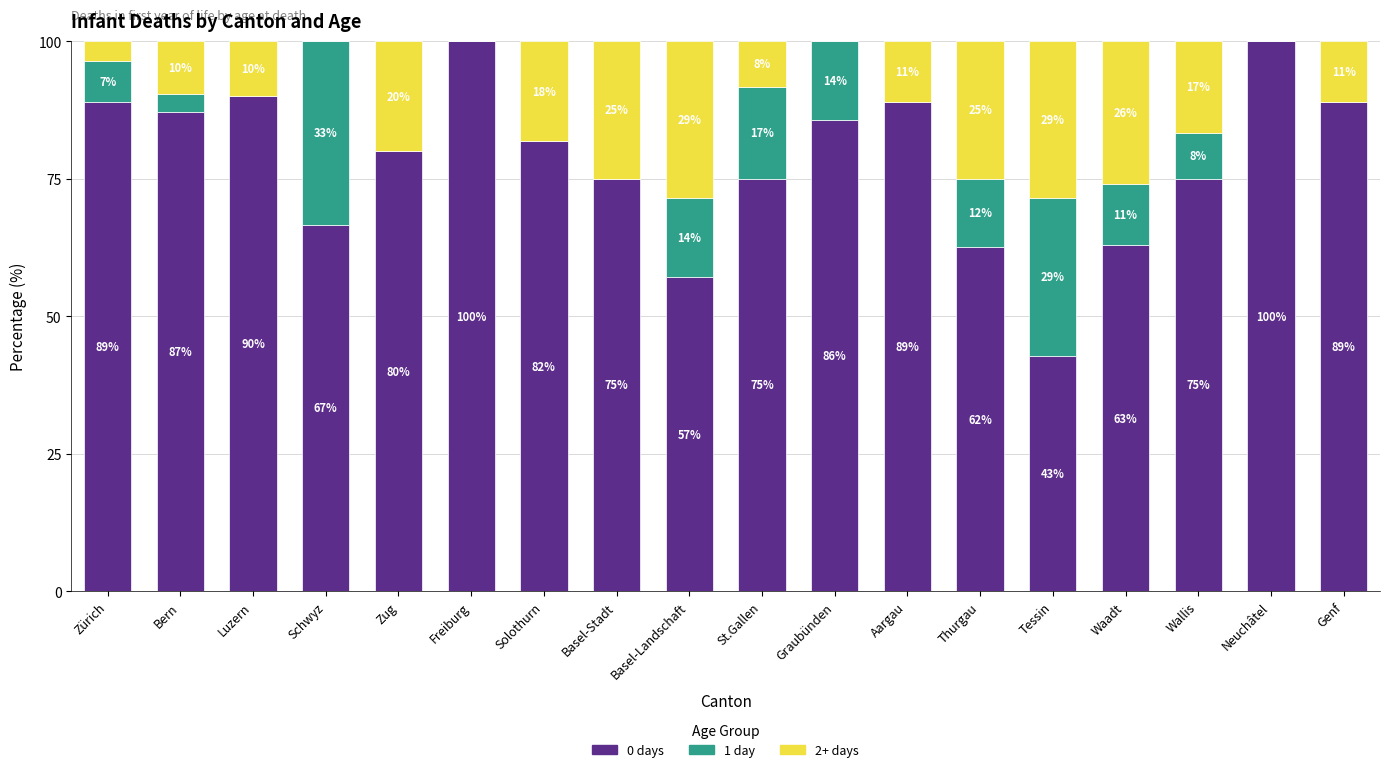

What is the highest value of the 0 days series?

100.0